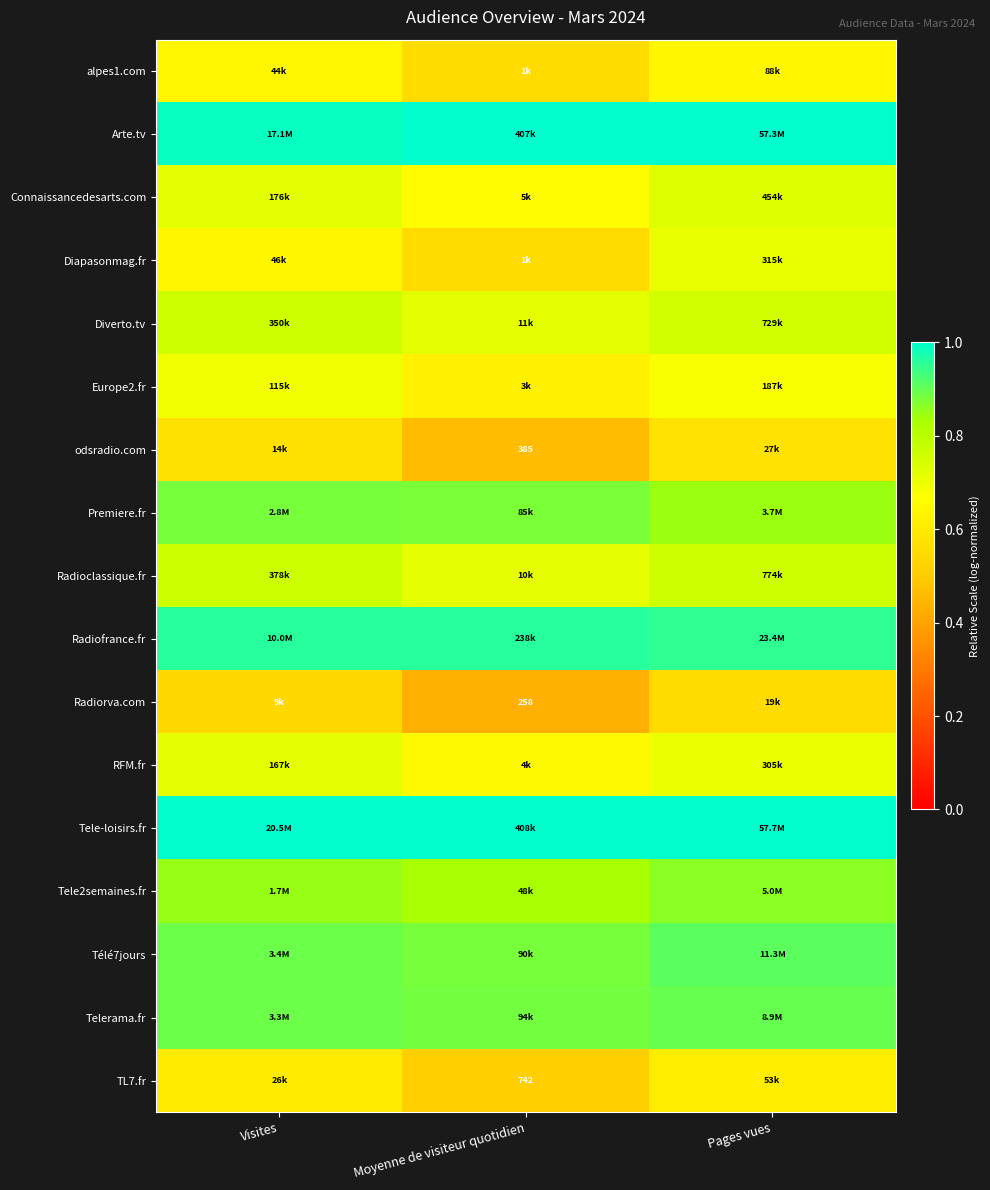

The Radiorva.com series shows 0.4 at Moyenne de visiteur quotidien. True or false?

True